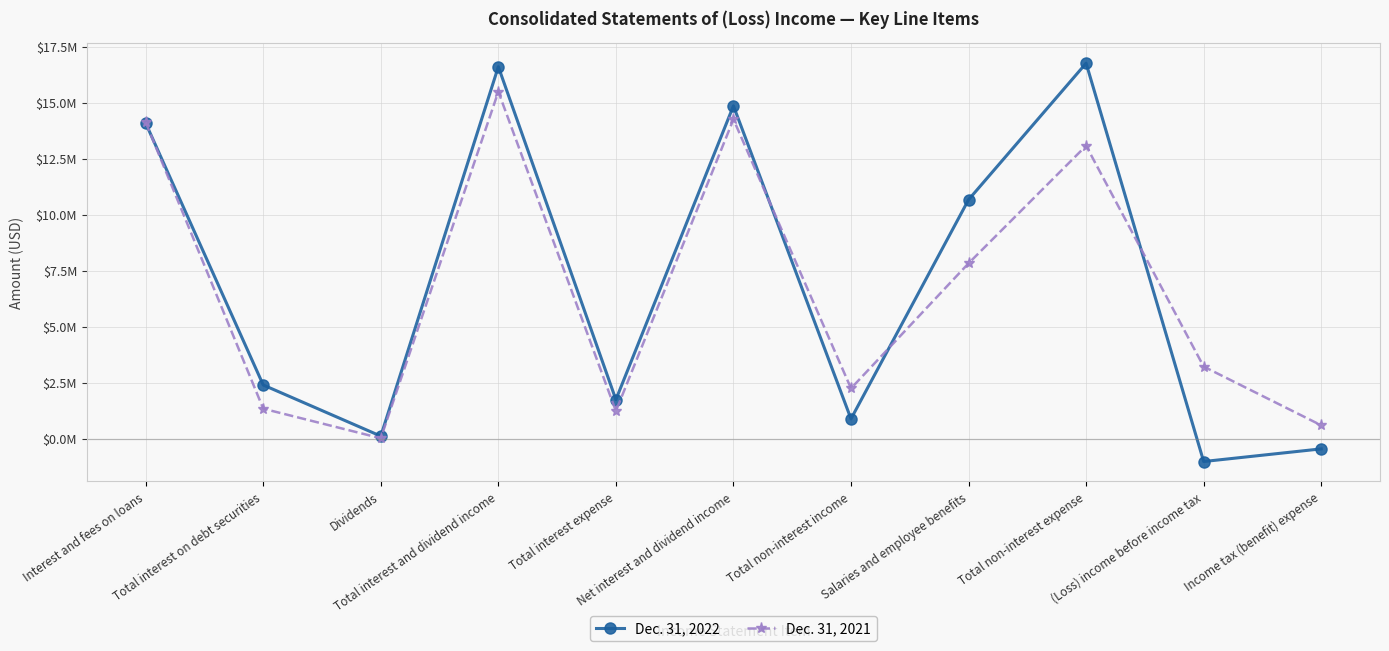

Which category has the highest value across all series?

Total non-interest expense